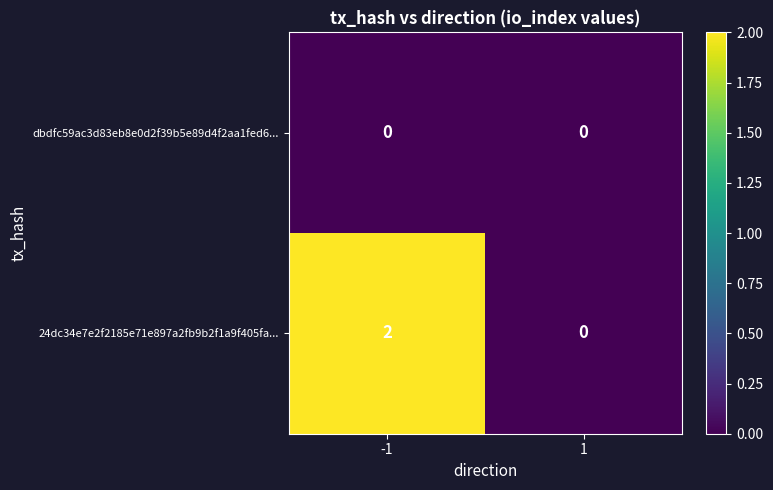

The 24dc34e7e2f2185e71e897a2fb9b2f1a9f405fa... series shows 1 at -1. True or false?

False